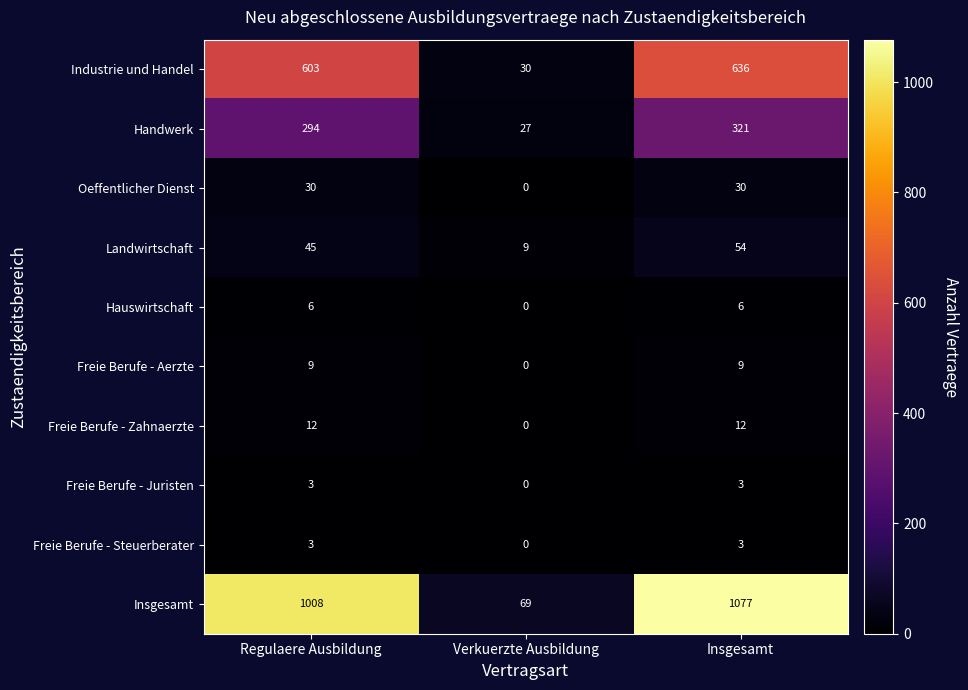

Reading right to left, what are all the values shown in this chart?

Industrie und Handel: 636	30	603
Handwerk: 321	27	294
Oeffentlicher Dienst: 30	0	30
Landwirtschaft: 54	9	45
Hauswirtschaft: 6	0	6
Freie Berufe - Aerzte: 9	0	9
Freie Berufe - Zahnaerzte: 12	0	12
Freie Berufe - Juristen: 3	0	3
Freie Berufe - Steuerberater: 3	0	3
Insgesamt: 1077	69	1008